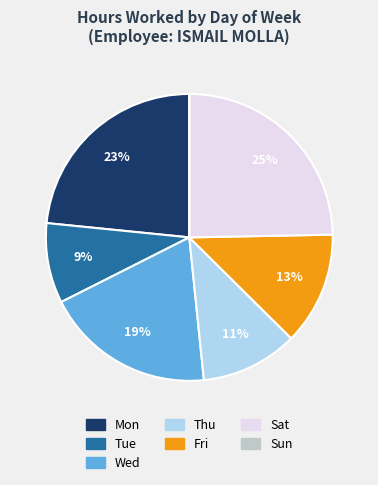

To the nearest percent, what is the combined percentage of Mon and Sat?

48%